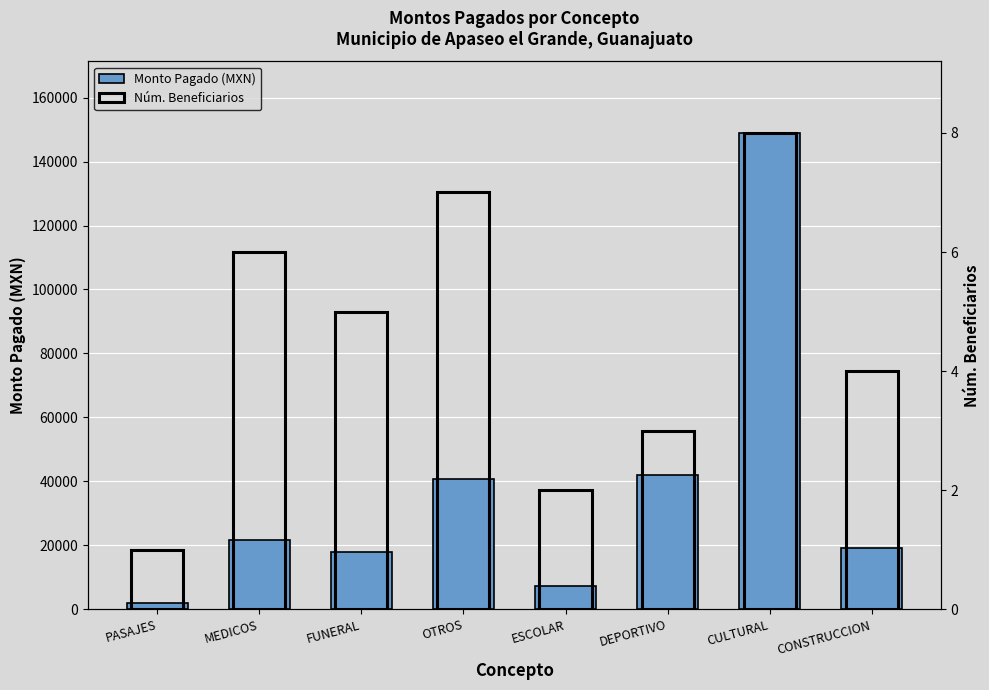

Reading left to right, what are all the values shown in this chart?

Monto Pagado (MXN): PASAJES=1870.0	MEDICOS=21814.7	FUNERAL=18000.0	OTROS=40638.5	ESCOLAR=7365.0	DEPORTIVO=41854.2	CULTURAL=148954.3	CONSTRUCCION=19190.0
Núm. Beneficiarios: PASAJES=1.0	MEDICOS=6.0	FUNERAL=5.0	OTROS=7.0	ESCOLAR=2.0	DEPORTIVO=3.0	CULTURAL=8.0	CONSTRUCCION=4.0